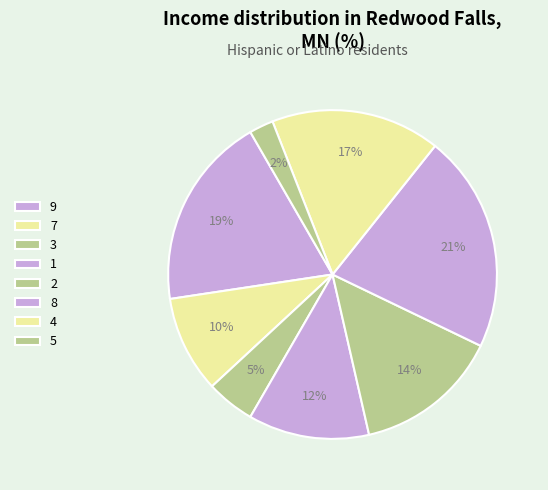

Does 2 account for over 50% of the chart?

No